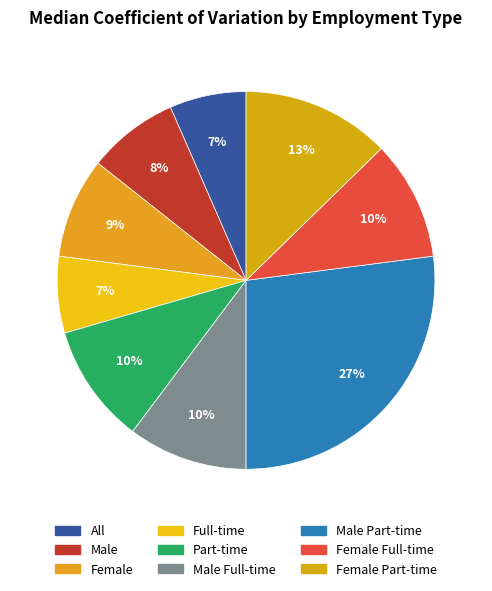

Which category has the biggest portion of the pie?

Male Part-time